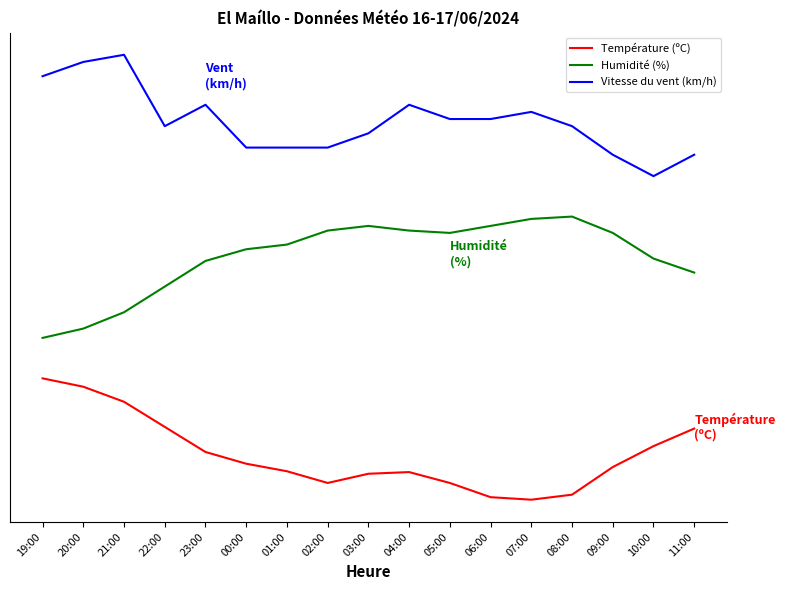

True or false: Température (ºC) and Vitesse du vent (km/h) cross at least once.

False